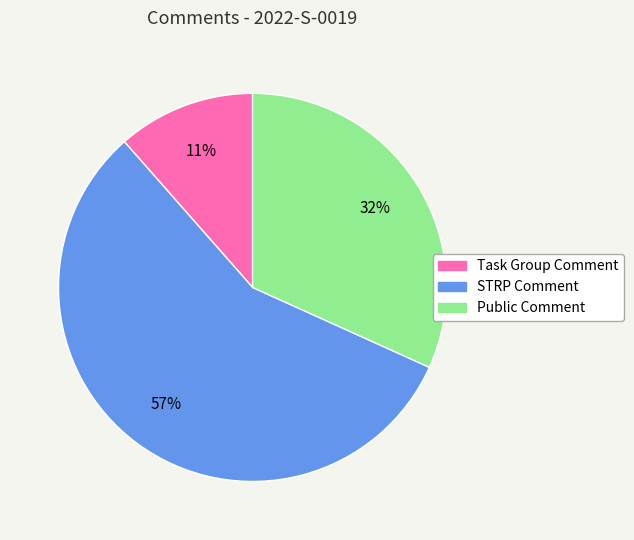

How many segments does this pie chart have?

3